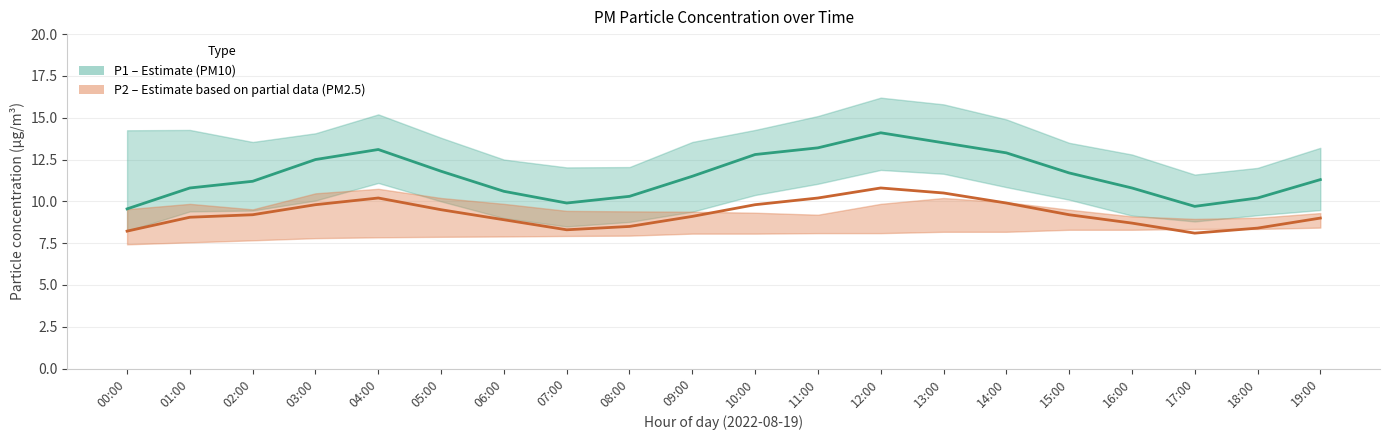

What is the label of the 16th point from the right?

04:00